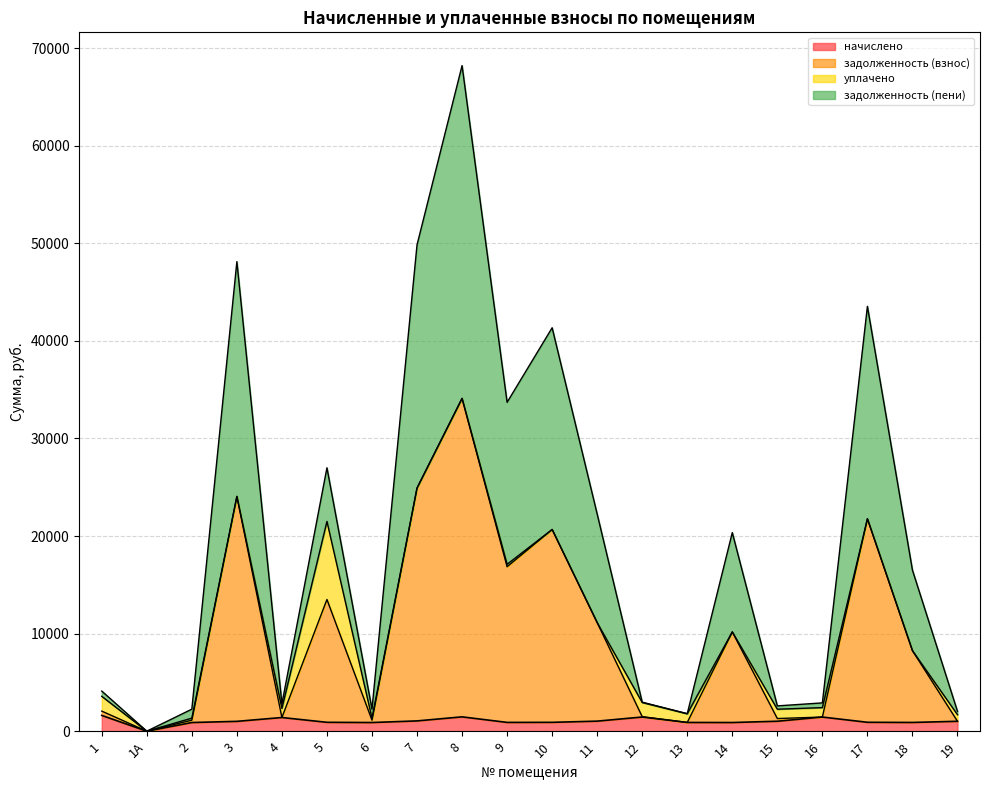

Which category has the highest value in the задолженность (пени) series?

8